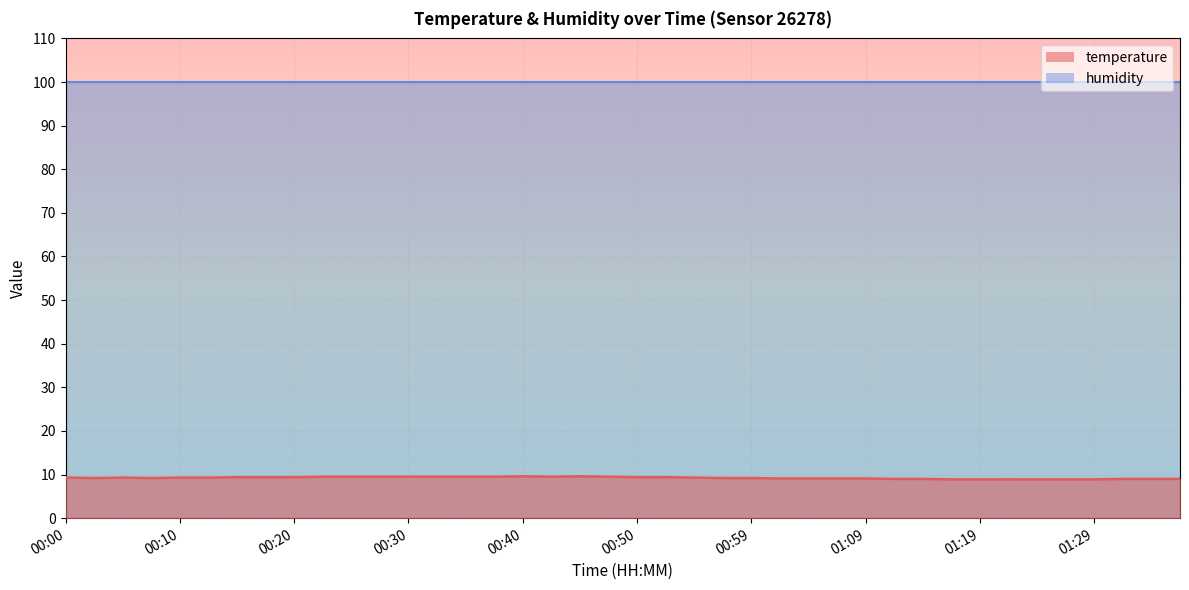

Count the number of data series in this chart.

2